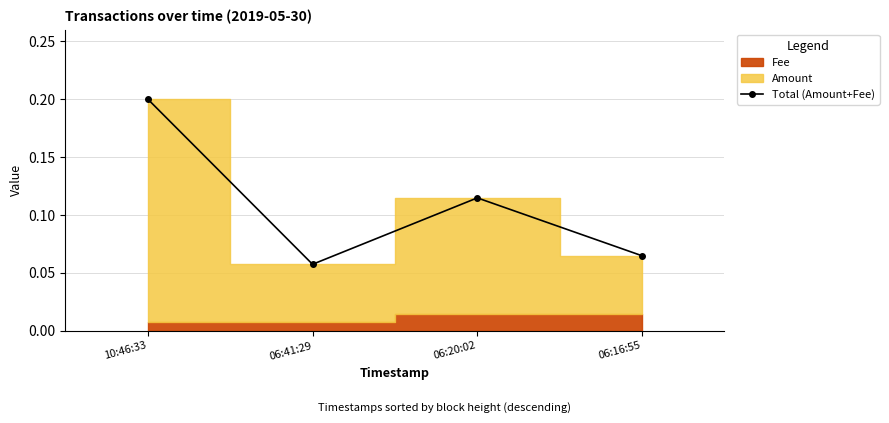

At which category does the data reach its first local peak?

06:20:02